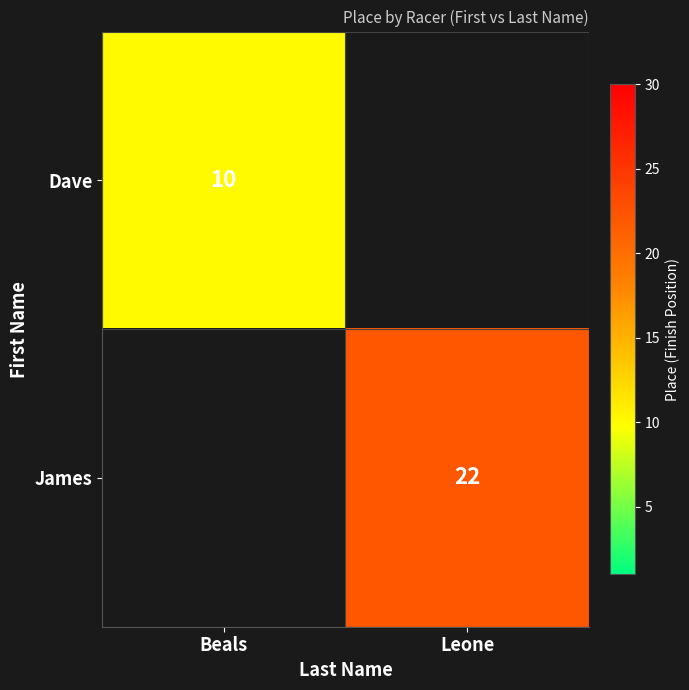

True or false: James has a value of 36 at Leone.

False